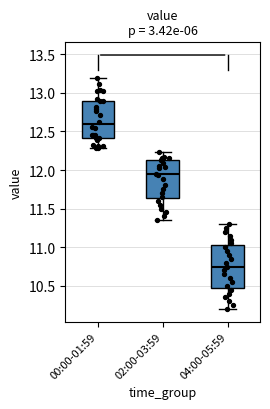

Where does the median line of the box for 04:00-05:59 sit on the y-axis? The values are not printed on the chart, so give them approximately, as read against the axis.

10.75